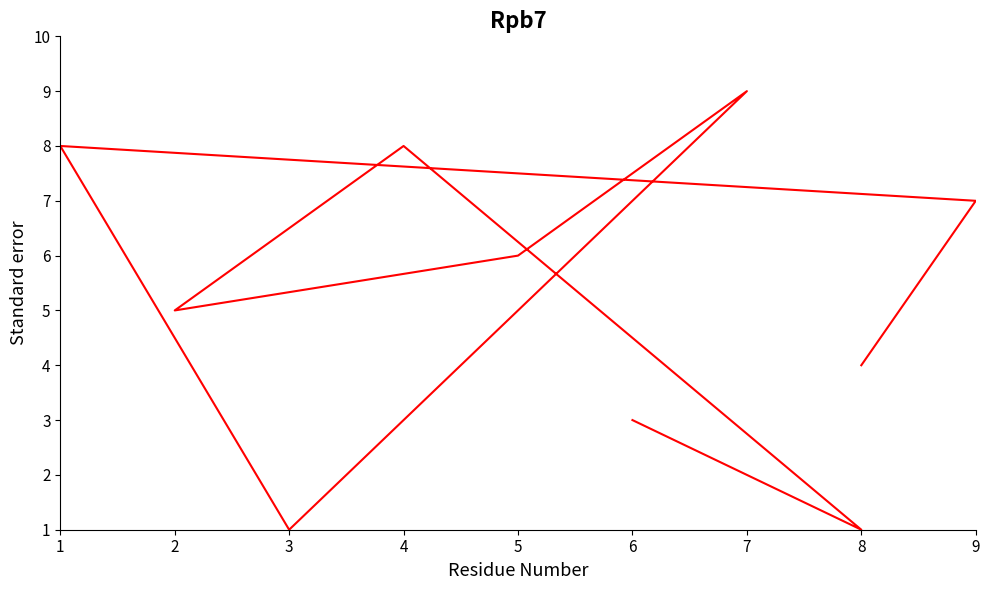

How many values are below 6?

5